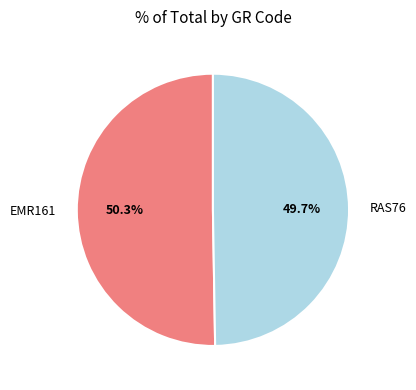

To the nearest percent, what is the difference between the largest and smallest slice percentages?

1%